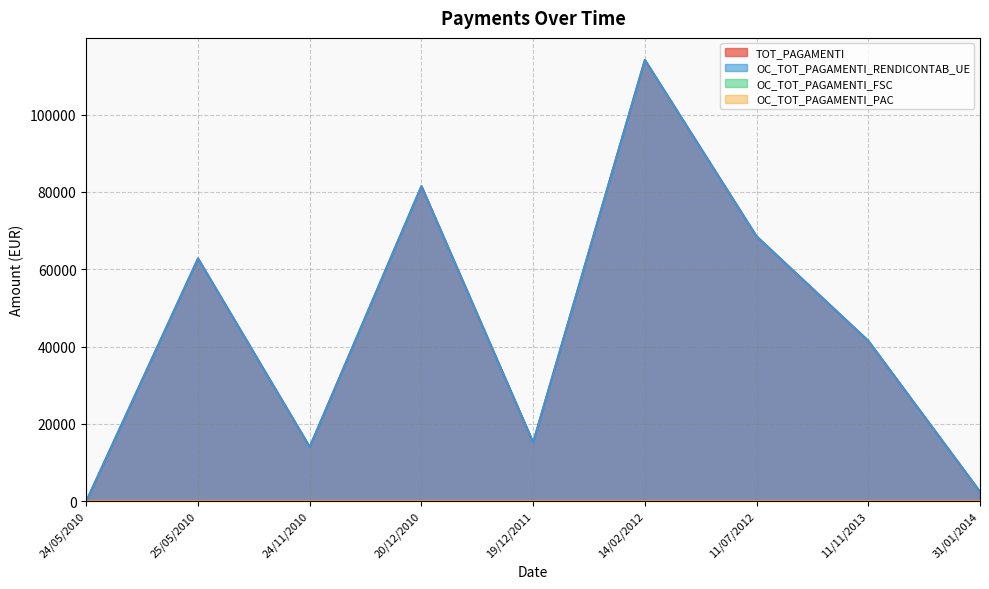

True or false: OC_TOT_PAGAMENTI_RENDICONTAB_UE has more than 2 points higher than both neighbors.

True